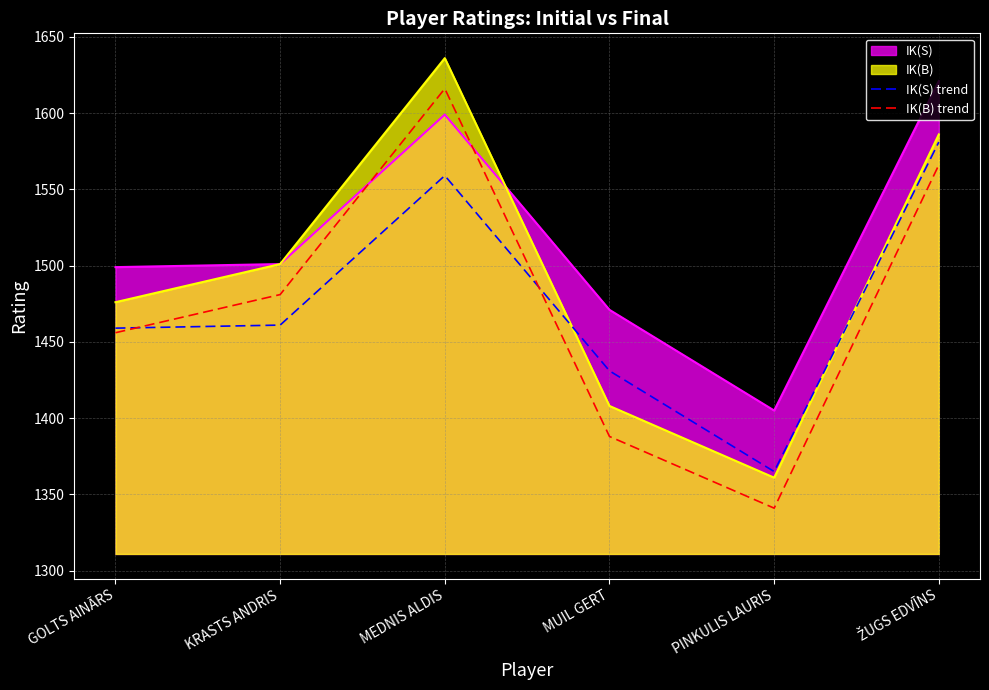

In IK(S) trend, how many points are higher than both neighbors (excluding endpoints)?

1